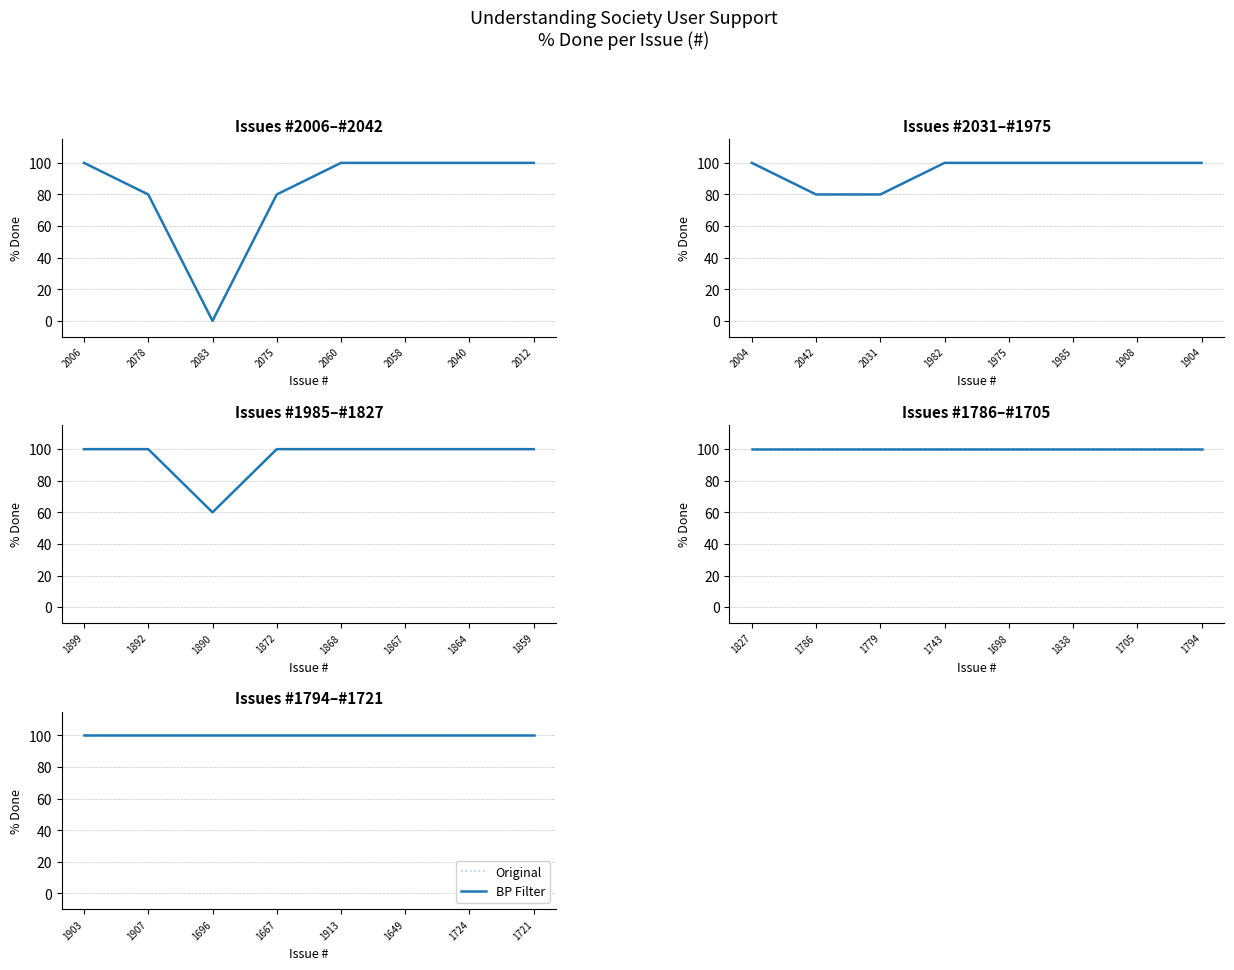

How many values are below 100?

6